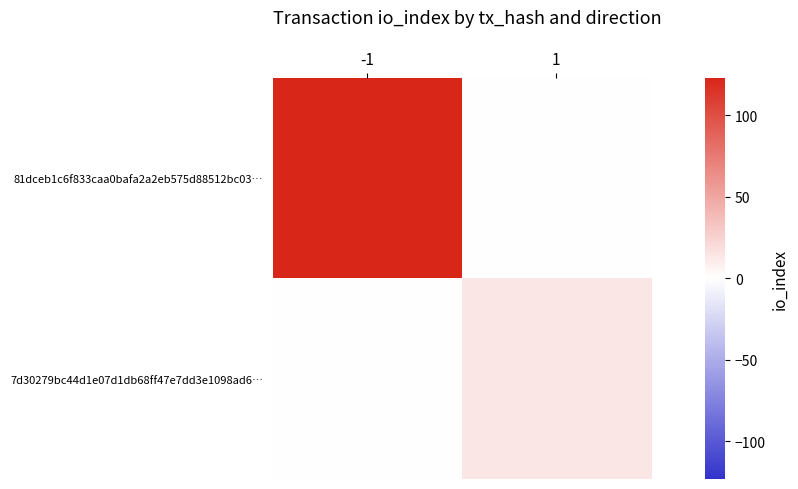

Reading right to left, what are all the values shown in this chart?

81dceb1c6f833caa0bafa2a2eb575d88512bc03…: 1=0	-1=123
7d30279bc44d1e07d1db68ff47e7dd3e1098ad6…: 1=14	-1=0